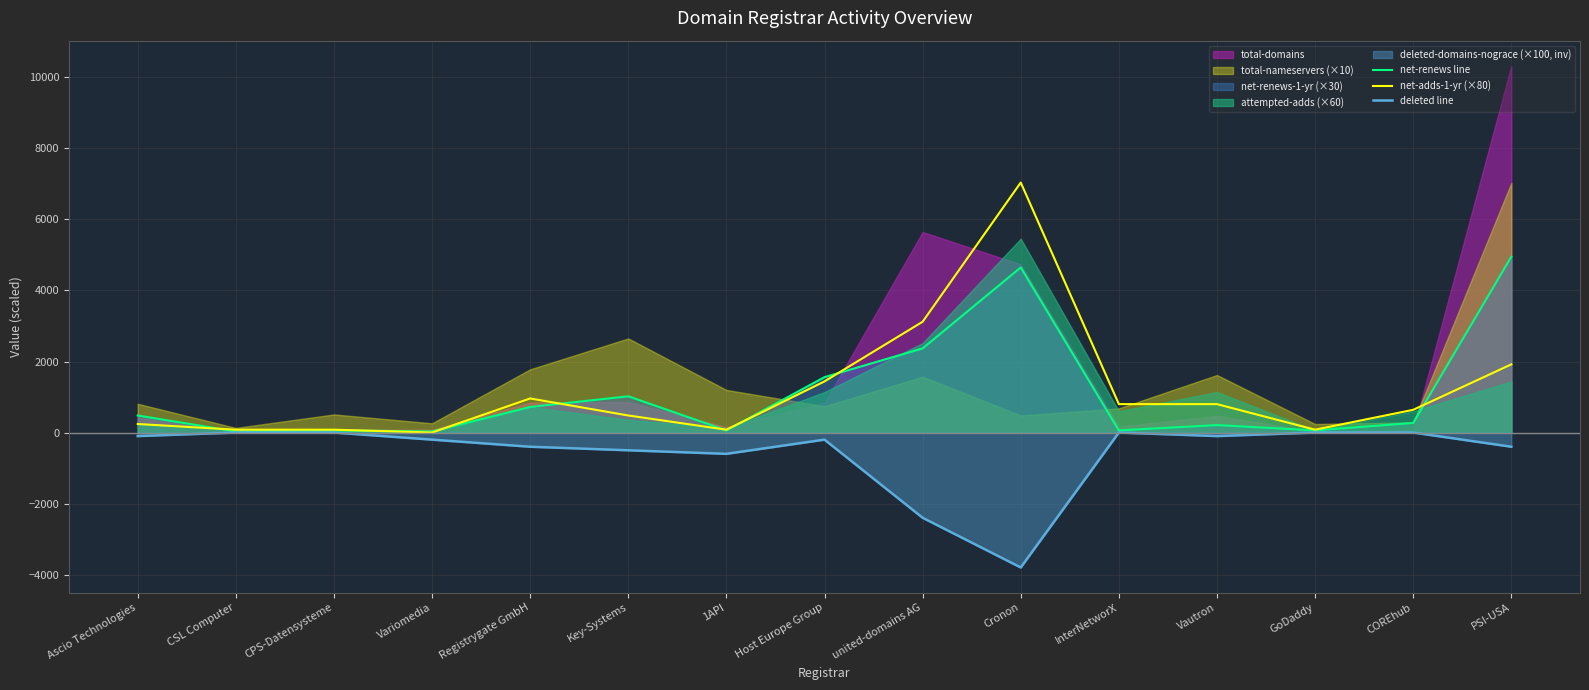

At Registrygate GmbH, list the series in order from largest to smallest.

net-adds-1-yr (×80), net-renews line, deleted line